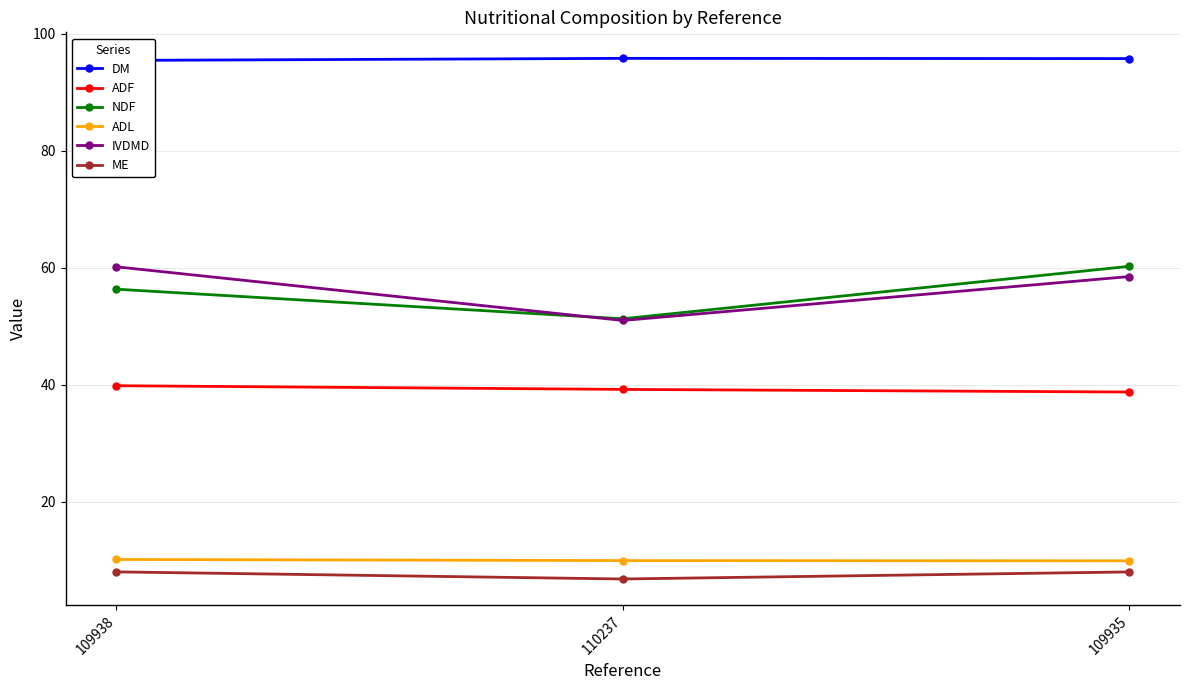

What are all the series names shown in the legend?

DM, ADF, NDF, ADL, IVDMD, ME